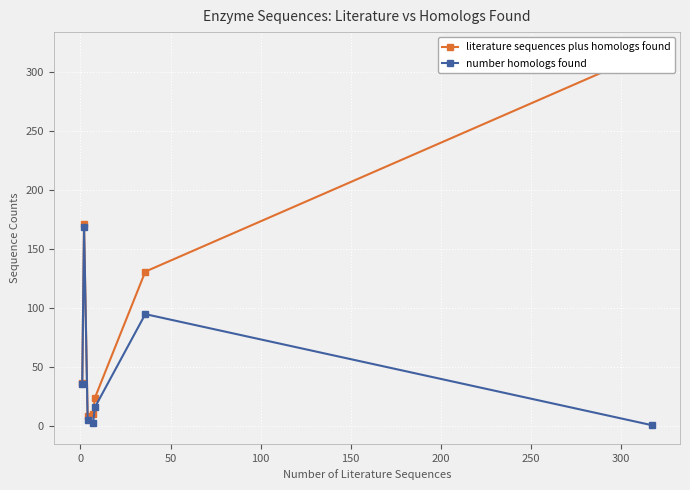

Reading right to left, what are all the values shown in this chart?

literature sequences plus homologs found: 318	131	24	10	9	171	37
number homologs found: 1	95	16	3	5	169	36